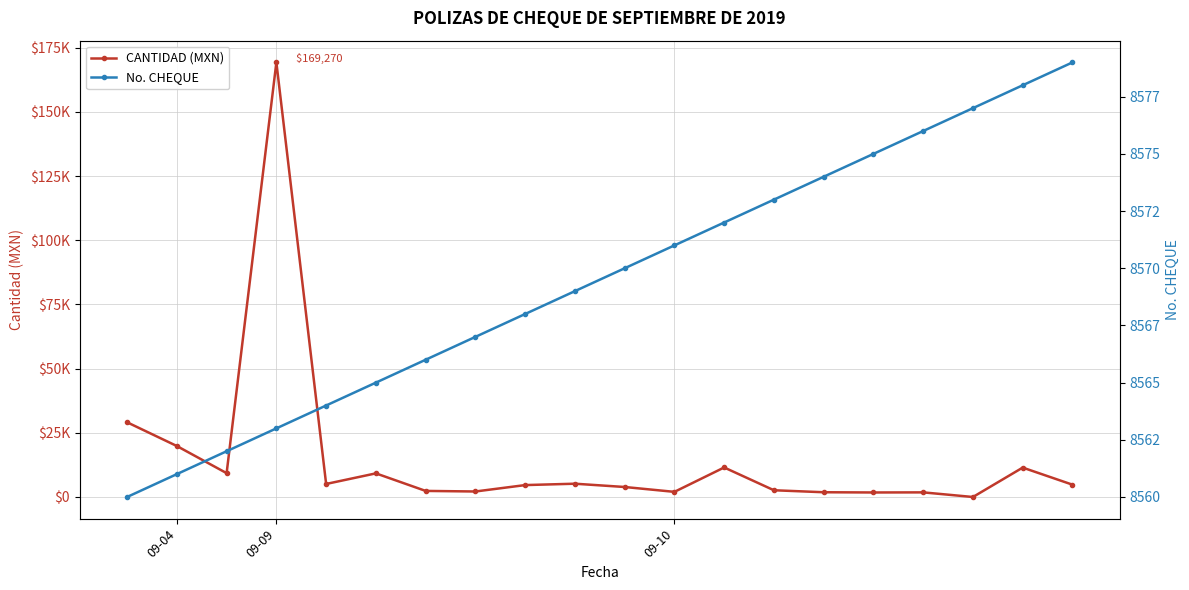

How many data points in CANTIDAD (MXN) are above 4800?

9